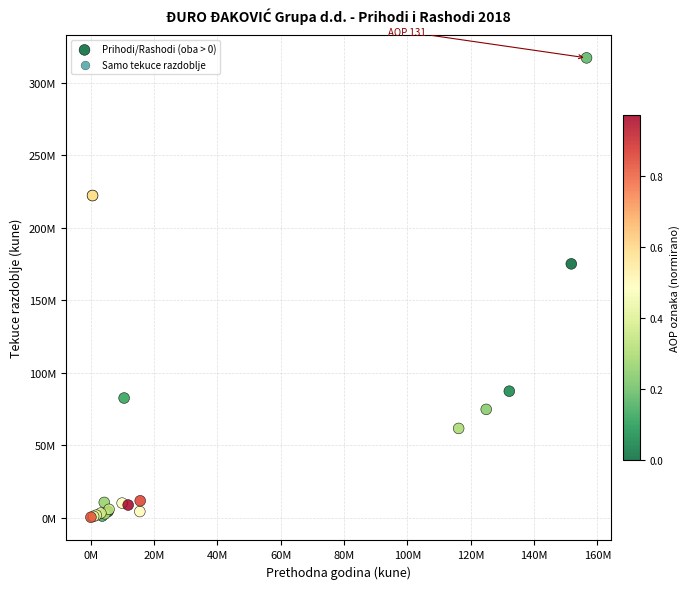

What are all the series names shown in the legend?

Prihodi/Rashodi (oba > 0), Samo tekuce razdoblje